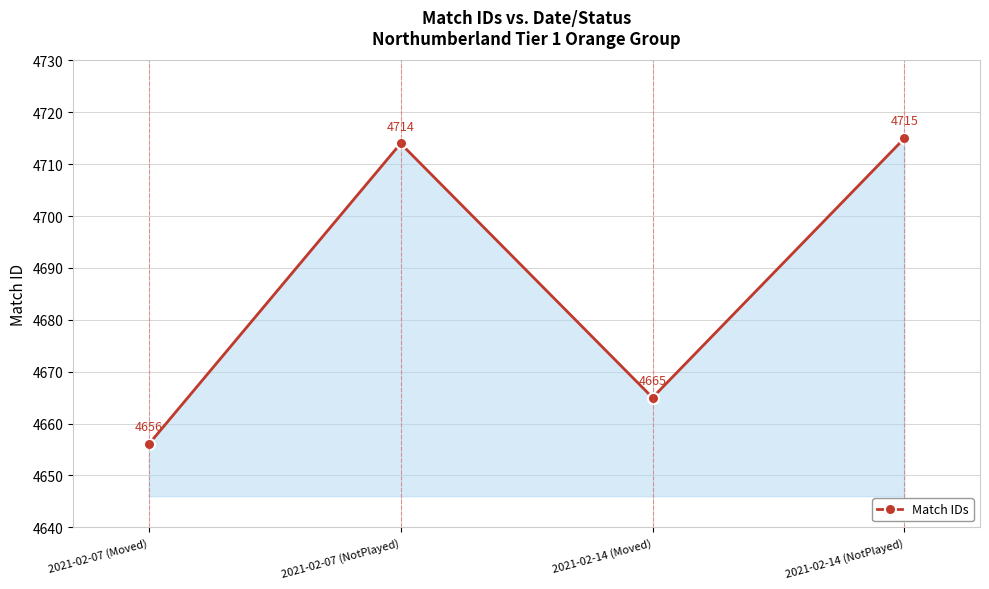

List the labels in order of value, smallest first.

2021-02-07 (Moved), 2021-02-14 (Moved), 2021-02-07 (NotPlayed), 2021-02-14 (NotPlayed)